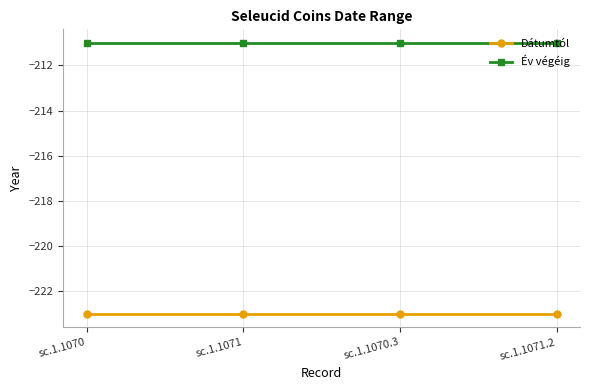

Which series has the largest total across all categories?

Év végéig